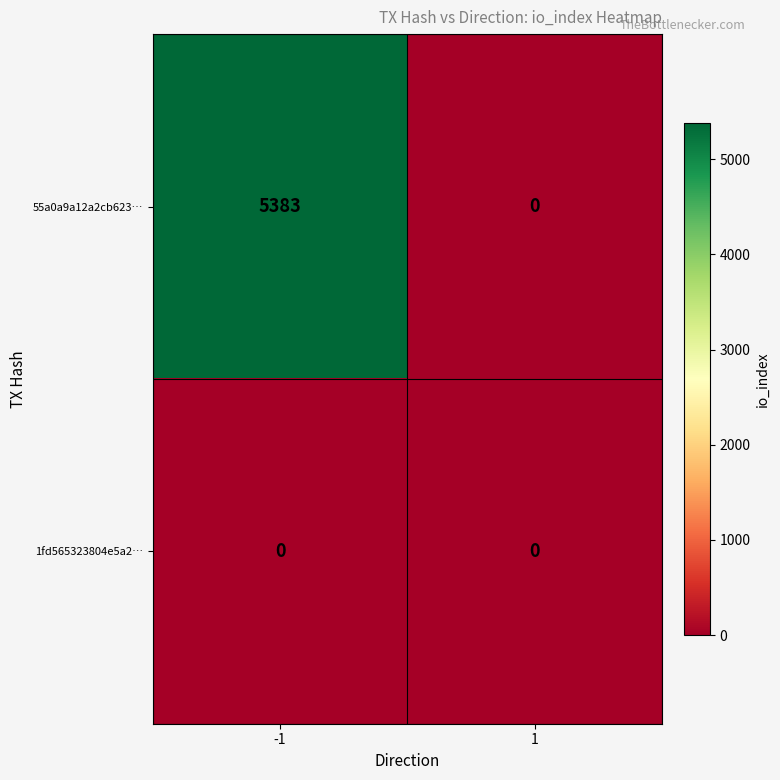

List the series in order of their overall mean, highest first.

55a0a9a12a2cb623…, 1fd565323804e5a2…